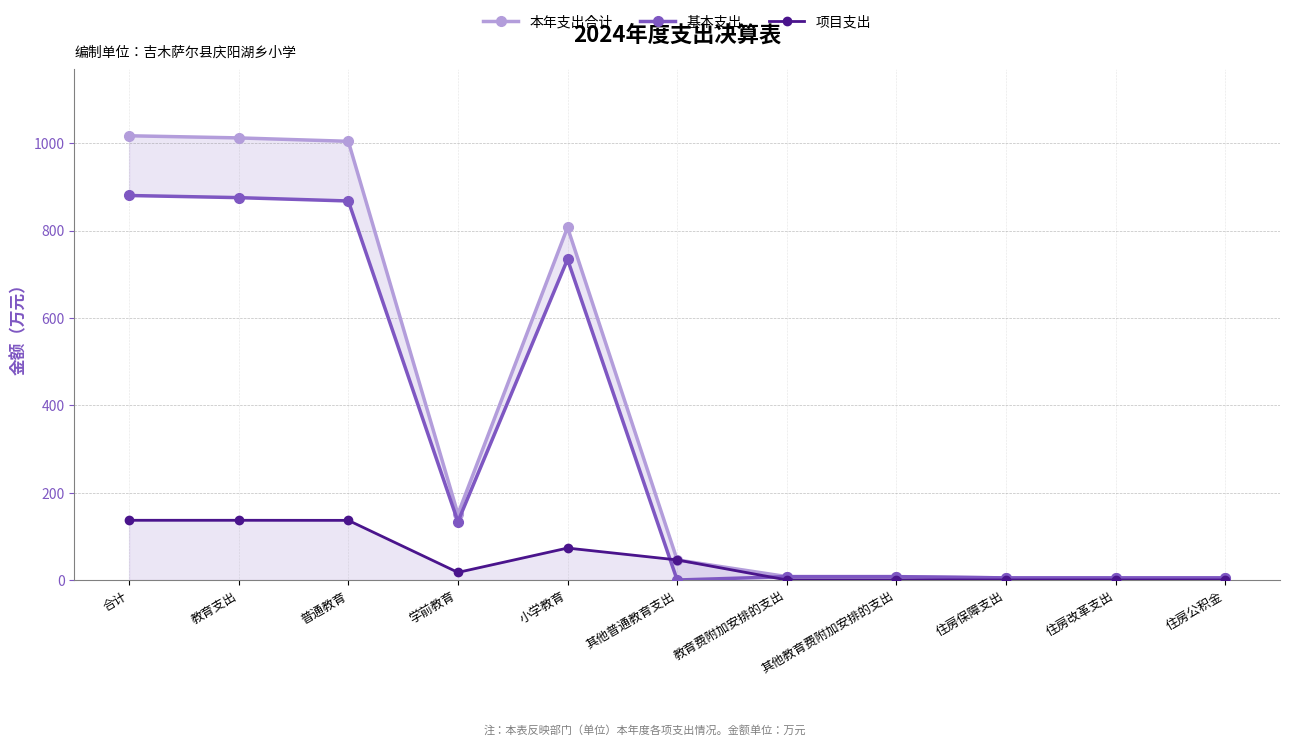

Reading left to right, list all the values displayed in this chart.

本年支出合计: 1017.2	1012.3	1004.5	151.1	807.4	46.0	7.8	7.8	4.9	4.9	4.9
基本支出: 880.4	875.5	867.9	133.7	734.2	0.0	7.7	7.7	4.9	4.9	4.9
项目支出: 136.8	136.8	136.6	17.4	73.2	46.0	0.2	0.2	0.0	0.0	0.0